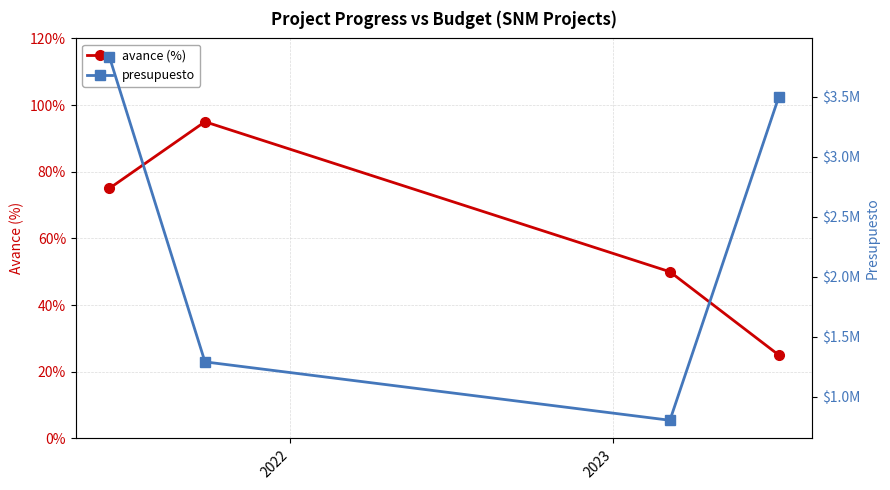

True or false: avance (%) and presupuesto intersect in this chart.

False